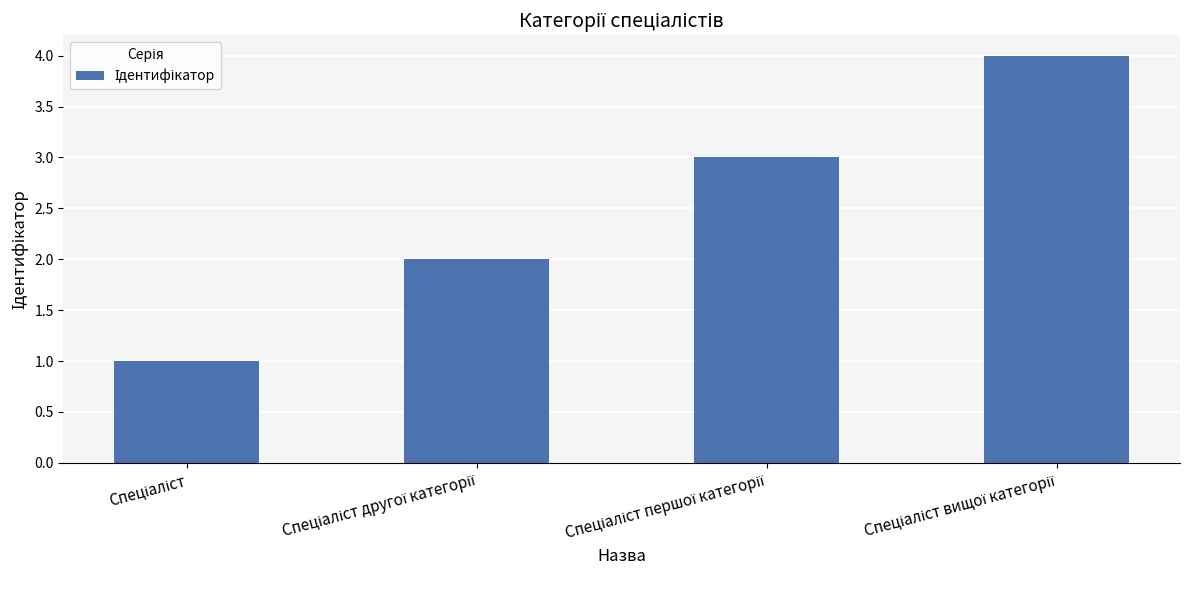

What is the maximum value shown in the chart?

4